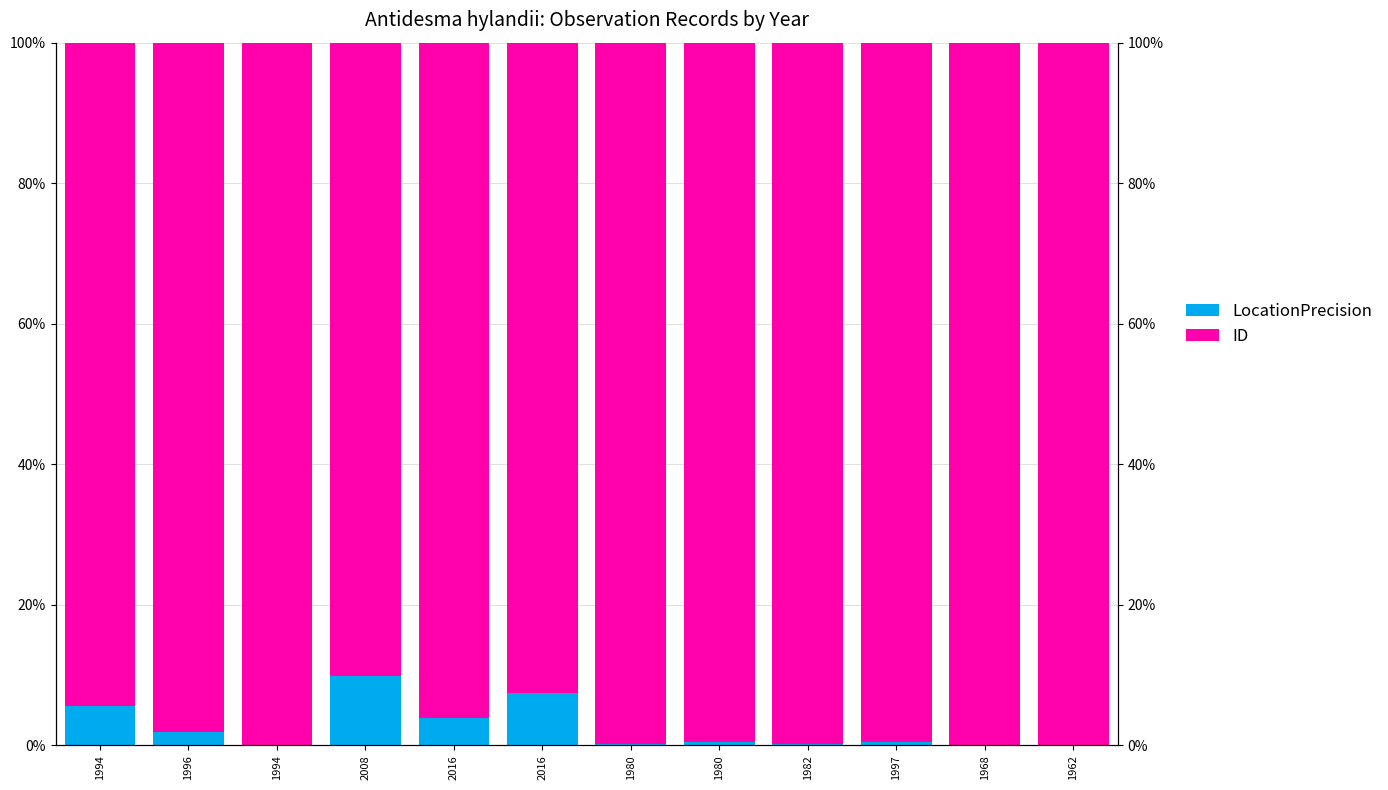

What is the maximum value for ID?

1.0